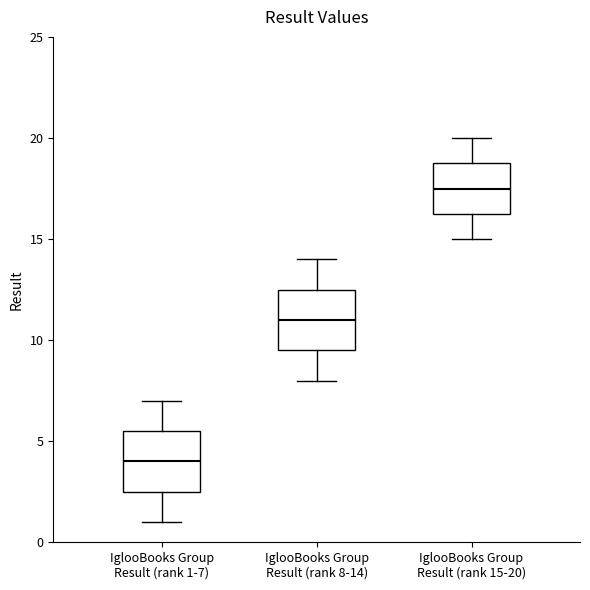

Which box's median line is the highest?

IglooBooks Group Result (rank 15-20)